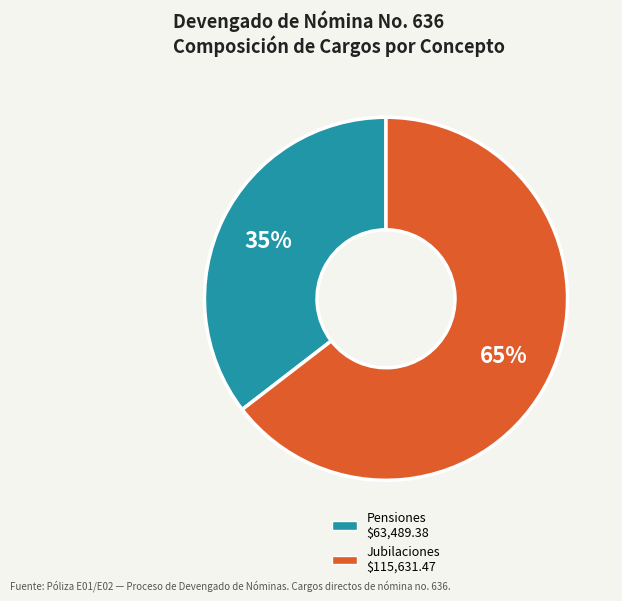

To the nearest percent, what is the average slice percentage?

50%